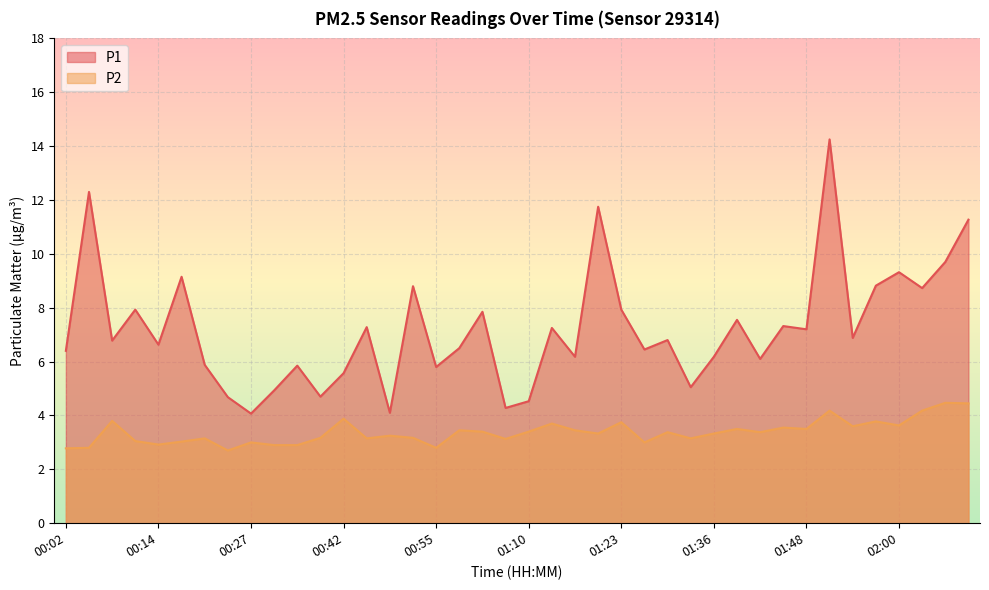

The value of P1 at 00:18 is 13.2. True or false?

False